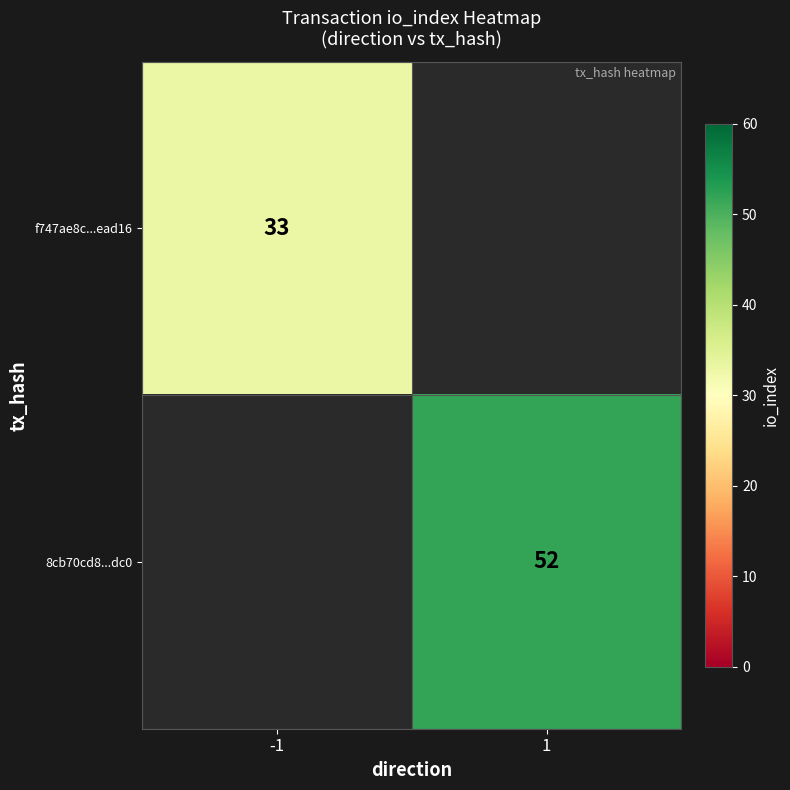

The value of f747ae8c...ead16 at -1 is 45. True or false?

False